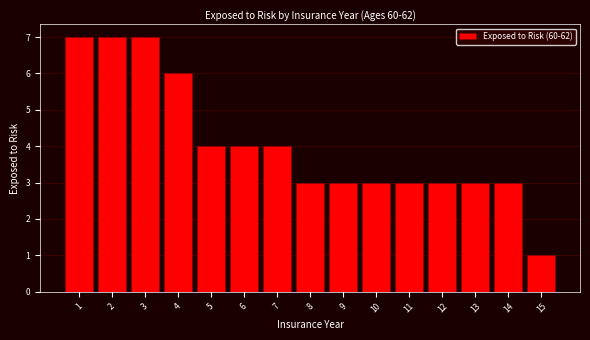

Reading left to right, transcribe all the data shown in this chart.

1=7	2=7	3=7	4=6	5=4	6=4	7=4	8=3	9=3	10=3	11=3	12=3	13=3	14=3	15=1